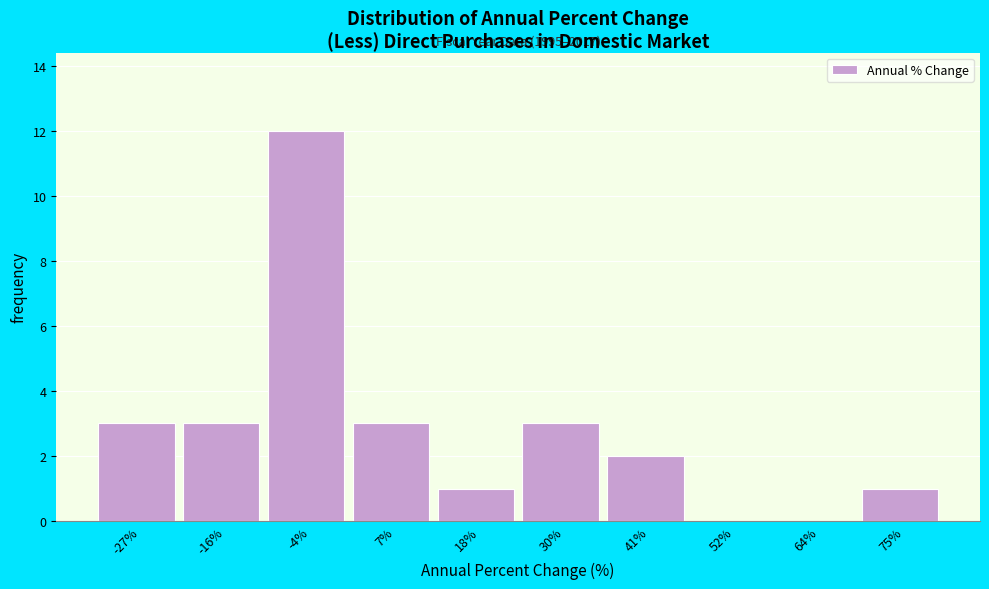

Reading left to right, list all the values displayed in this chart.

-27%=3	-16%=3	-4%=12	7%=3	18%=1	30%=3	41%=2	52%=0	64%=0	75%=1